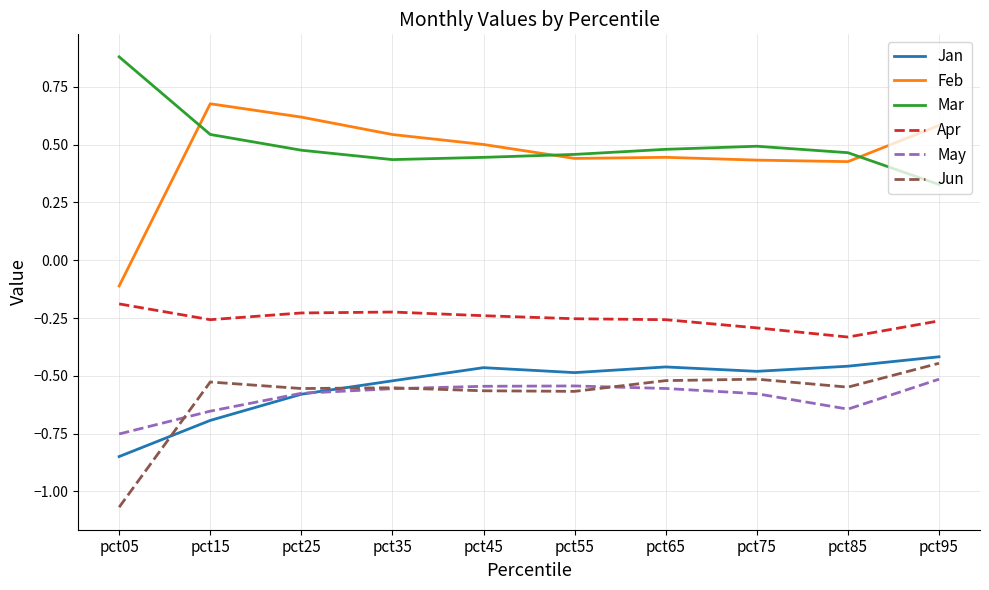

What is the difference between the maximum and minimum values in the May series?

0.2